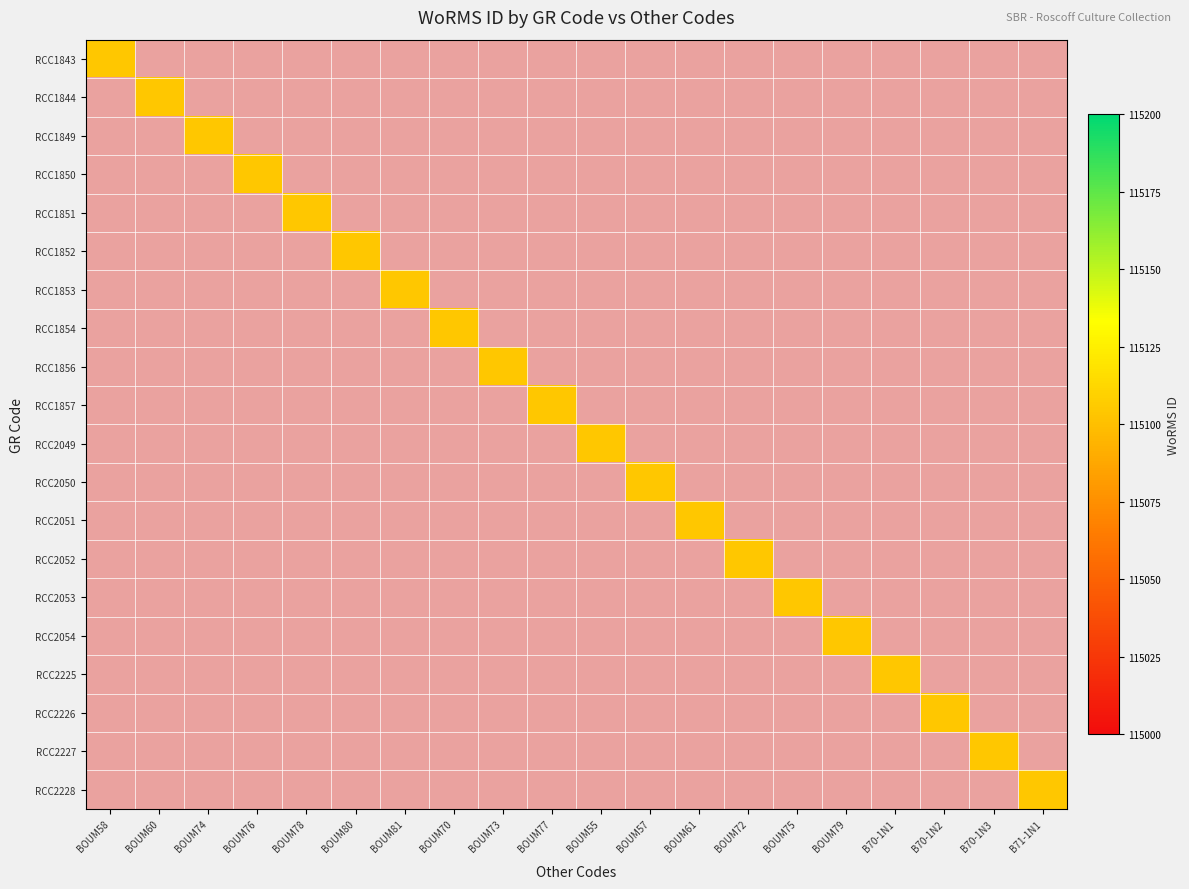

The value of RCC1857 at BOUM80 is 0. True or false?

True